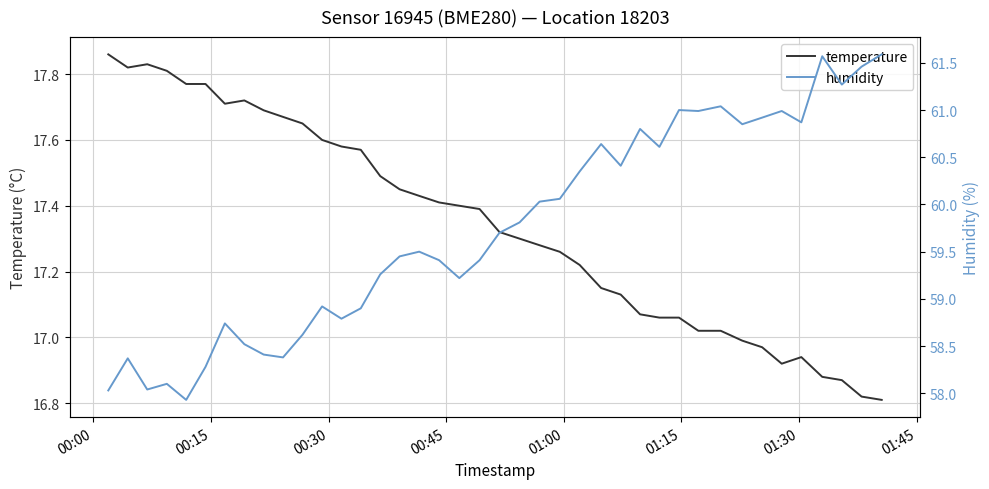

Reading left to right, list all the values displayed in this chart.

temperature: 17.9	17.8	17.8	17.8	17.8	17.8	17.7	17.7	17.7	17.7	17.6	17.6	17.6	17.6	17.5	17.4	17.4	17.4	17.4	17.4	17.3	17.3	17.3	17.3	17.2	17.1	17.1	17.1	17.1	17.1	17.0	17.0	17.0	17.0	16.9	16.9	16.9	16.9	16.8	16.8
humidity: 58.0	58.4	58.0	58.1	57.9	58.3	58.7	58.5	58.4	58.4	58.6	58.9	58.8	58.9	59.3	59.5	59.5	59.4	59.2	59.4	59.7	59.8	60.0	60.1	60.4	60.6	60.4	60.8	60.6	61.0	61.0	61.0	60.9	60.9	61.0	60.9	61.6	61.3	61.5	61.6